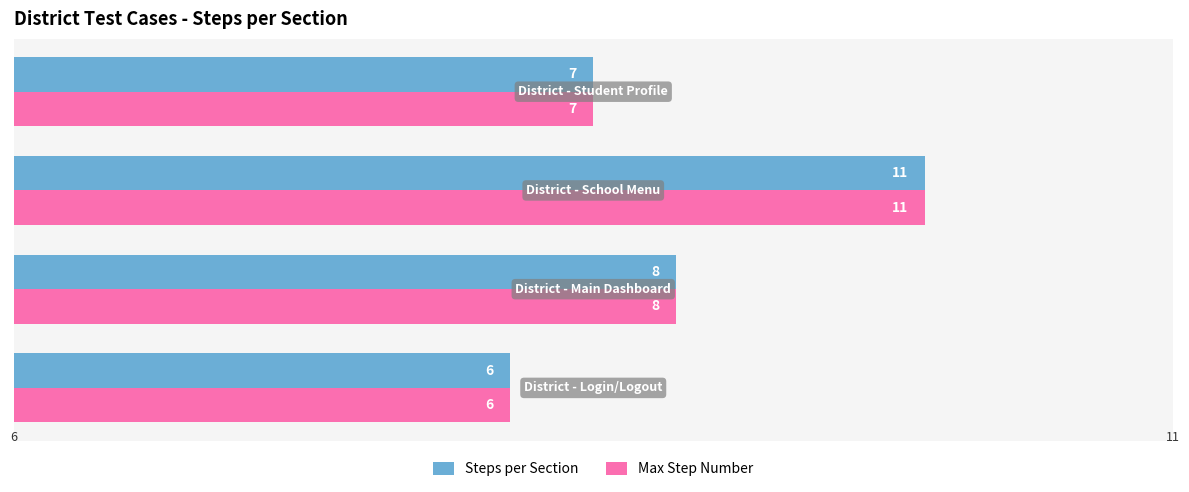

Count the Max Step Number values in the range 7 to 11.

3